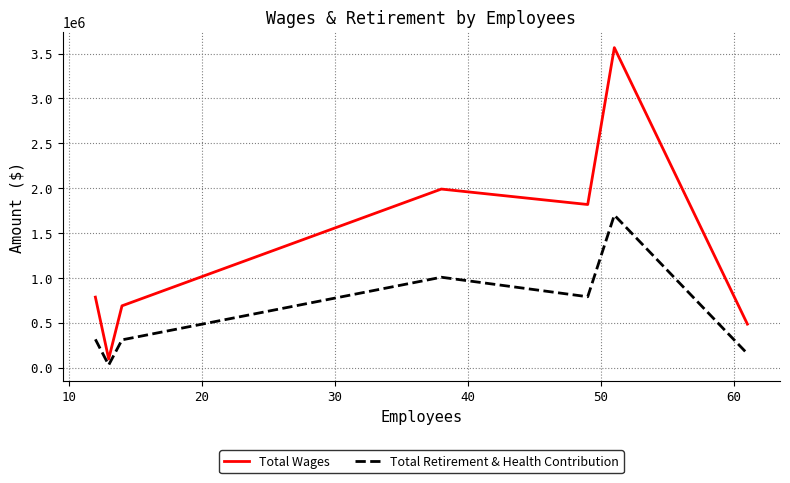

List the series in order of their peak value, highest first.

Total Wages, Total Retirement & Health Contribution